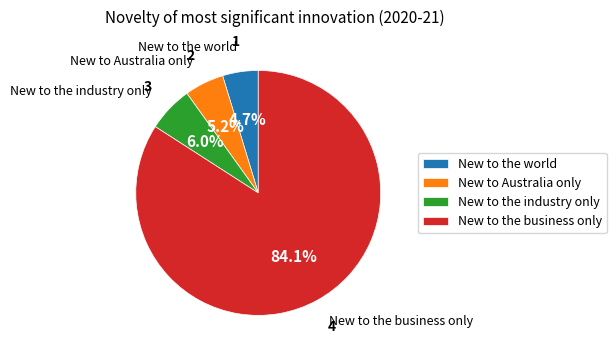

Does New to the business only account for over 50% of the chart?

Yes